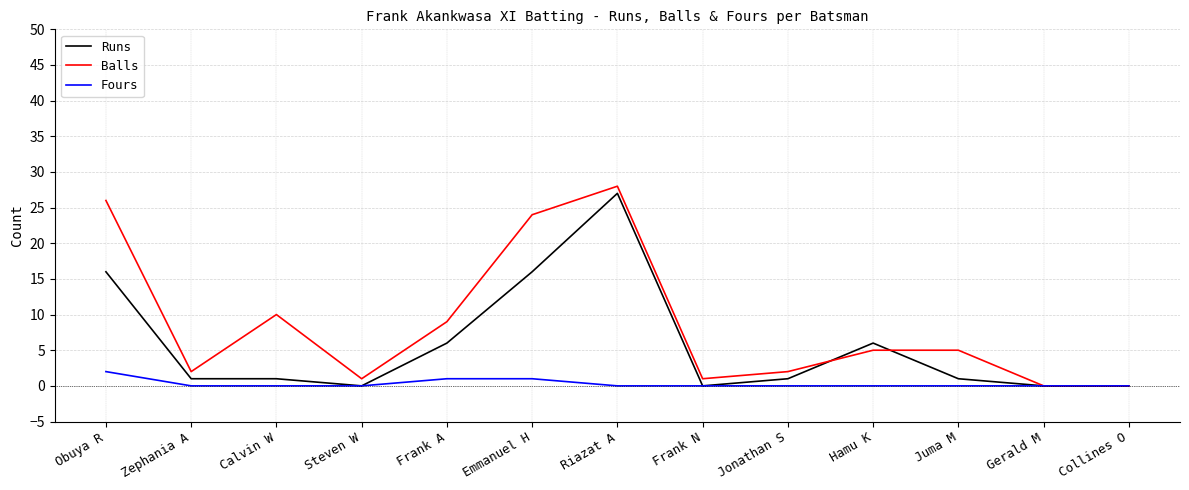

Reading right to left, what are all the values shown in this chart?

Runs: Collines O=0	Gerald M=0	Juma M=1	Hamu K=6	Jonathan S=1	Frank N=0	Riazat A=27	Emmanuel H=16	Frank A=6	Steven W=0	Calvin W=1	Zephania A=1	Obuya R=16
Balls: Collines O=0	Gerald M=0	Juma M=5	Hamu K=5	Jonathan S=2	Frank N=1	Riazat A=28	Emmanuel H=24	Frank A=9	Steven W=1	Calvin W=10	Zephania A=2	Obuya R=26
Fours: Collines O=0	Gerald M=0	Juma M=0	Hamu K=0	Jonathan S=0	Frank N=0	Riazat A=0	Emmanuel H=1	Frank A=1	Steven W=0	Calvin W=0	Zephania A=0	Obuya R=2